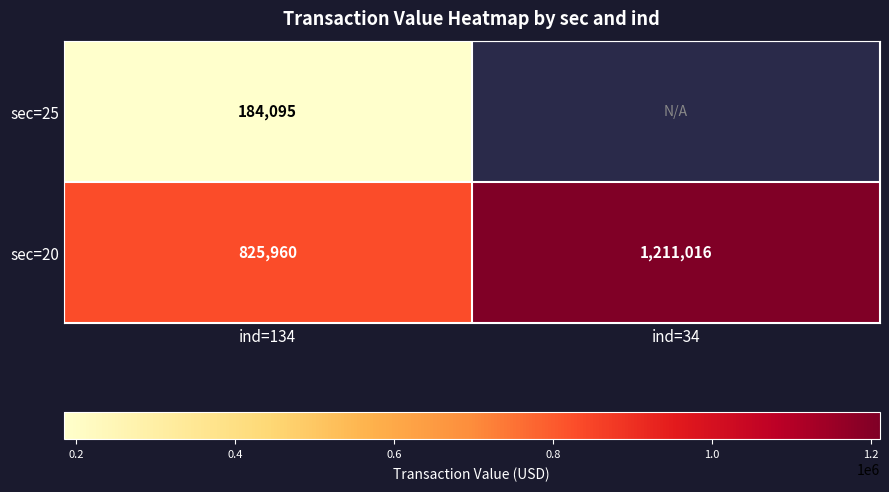

How many data points does each series have?

2